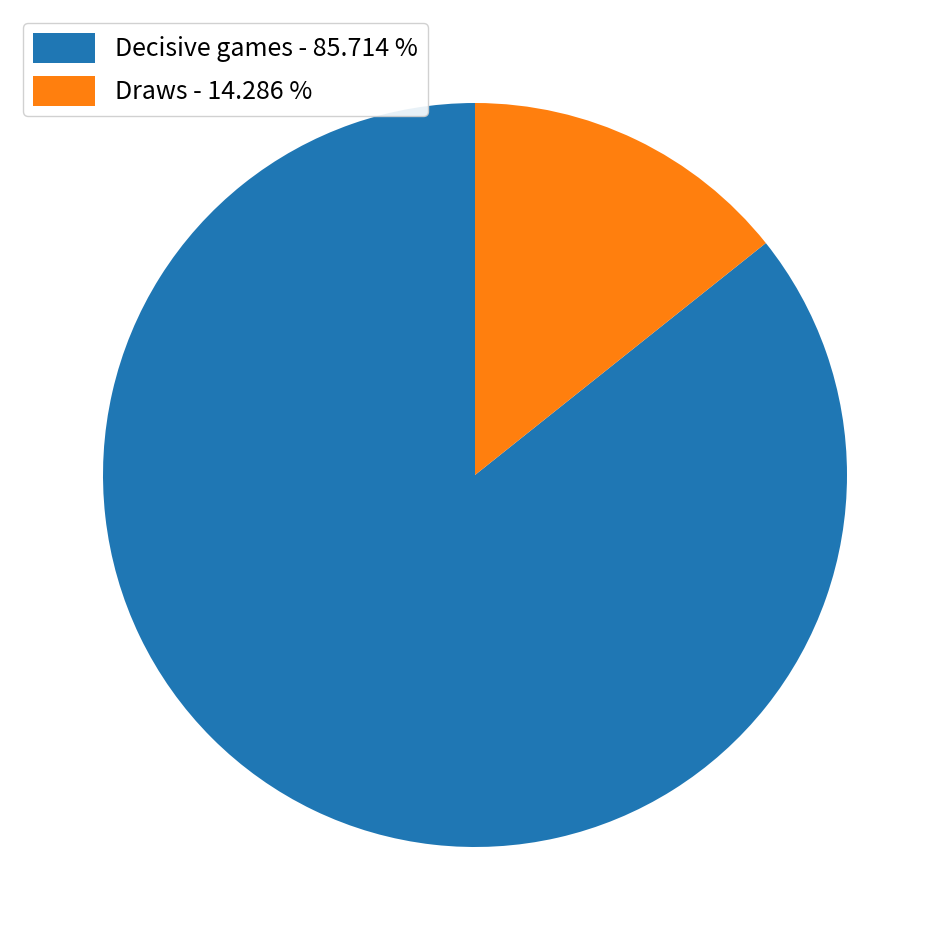

Do Draws - 14.286 % and Decisive games - 85.714 % together represent more than half of the pie?

Yes